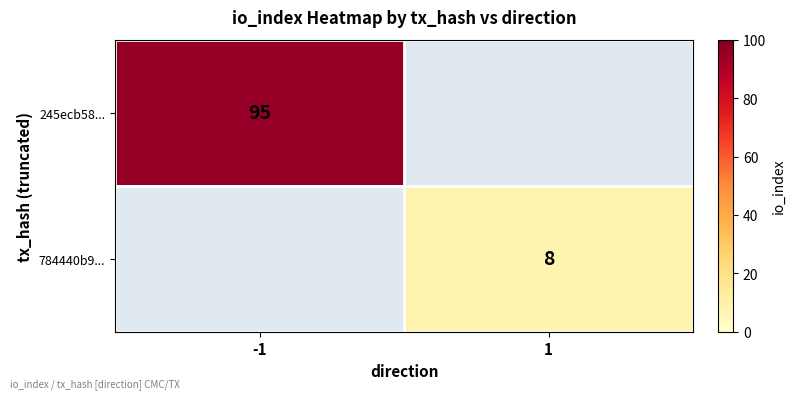

Is it true that 245ecb58... equals 95 at -1?

True